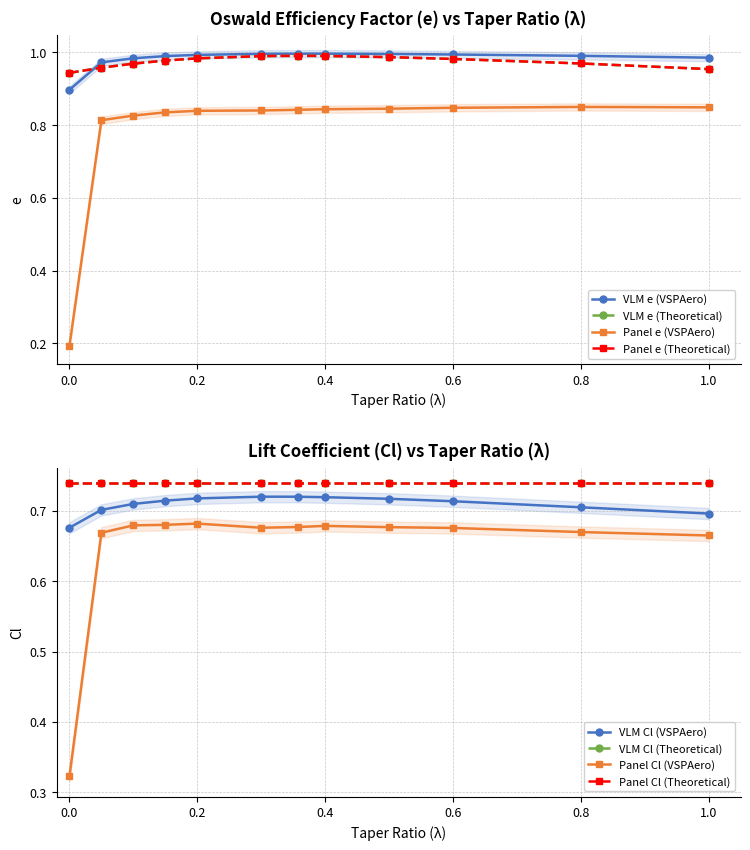

True or false: Panel e (Theoretical) and Panel e (VSPAero) cross at least once.

False